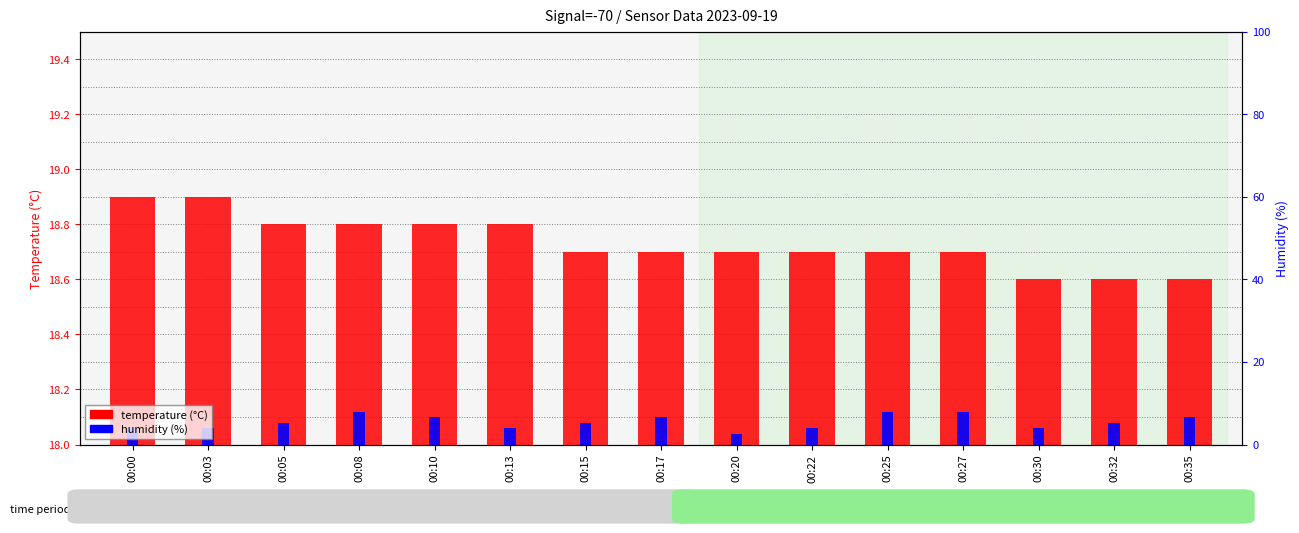

Rank the categories by temperature (°C) value from lowest to highest.

00:30, 00:32, 00:35, 00:15, 00:17, 00:20, 00:22, 00:25, 00:27, 00:05, 00:08, 00:10, 00:13, 00:00, 00:03